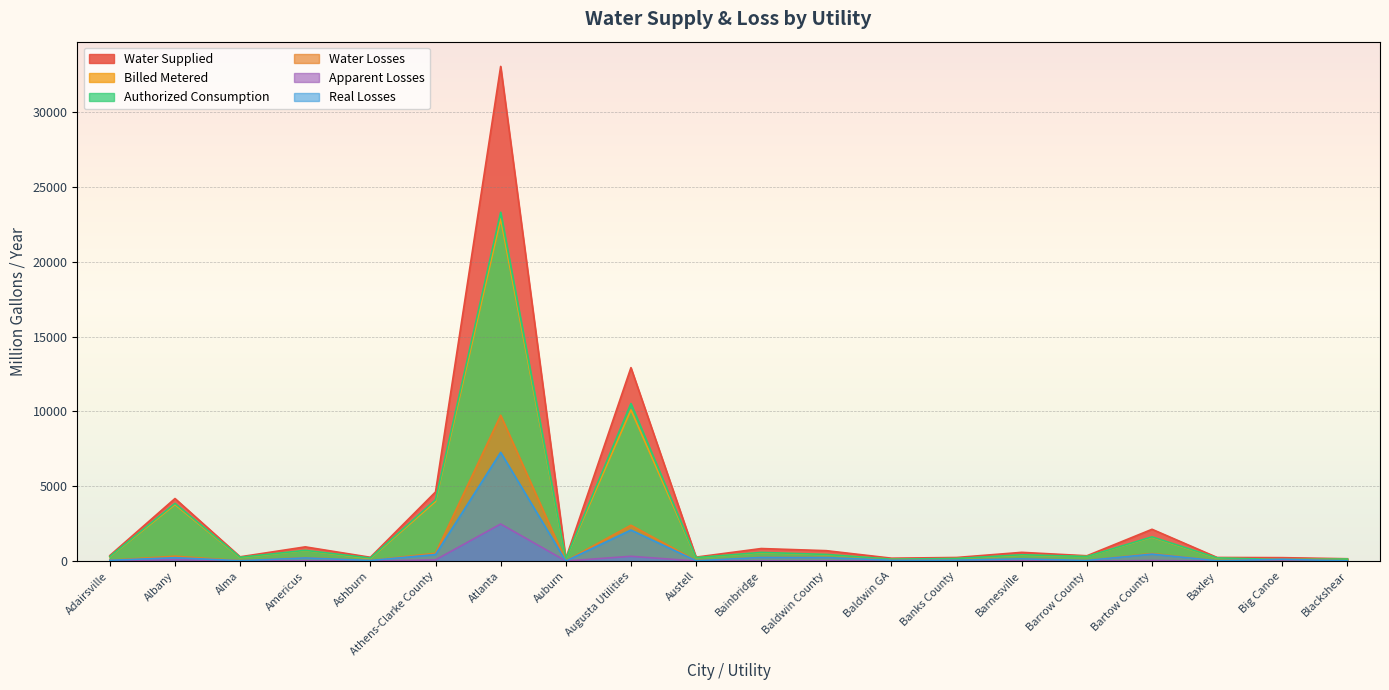

At which category does Water Supplied reach its first local valley?

Alma